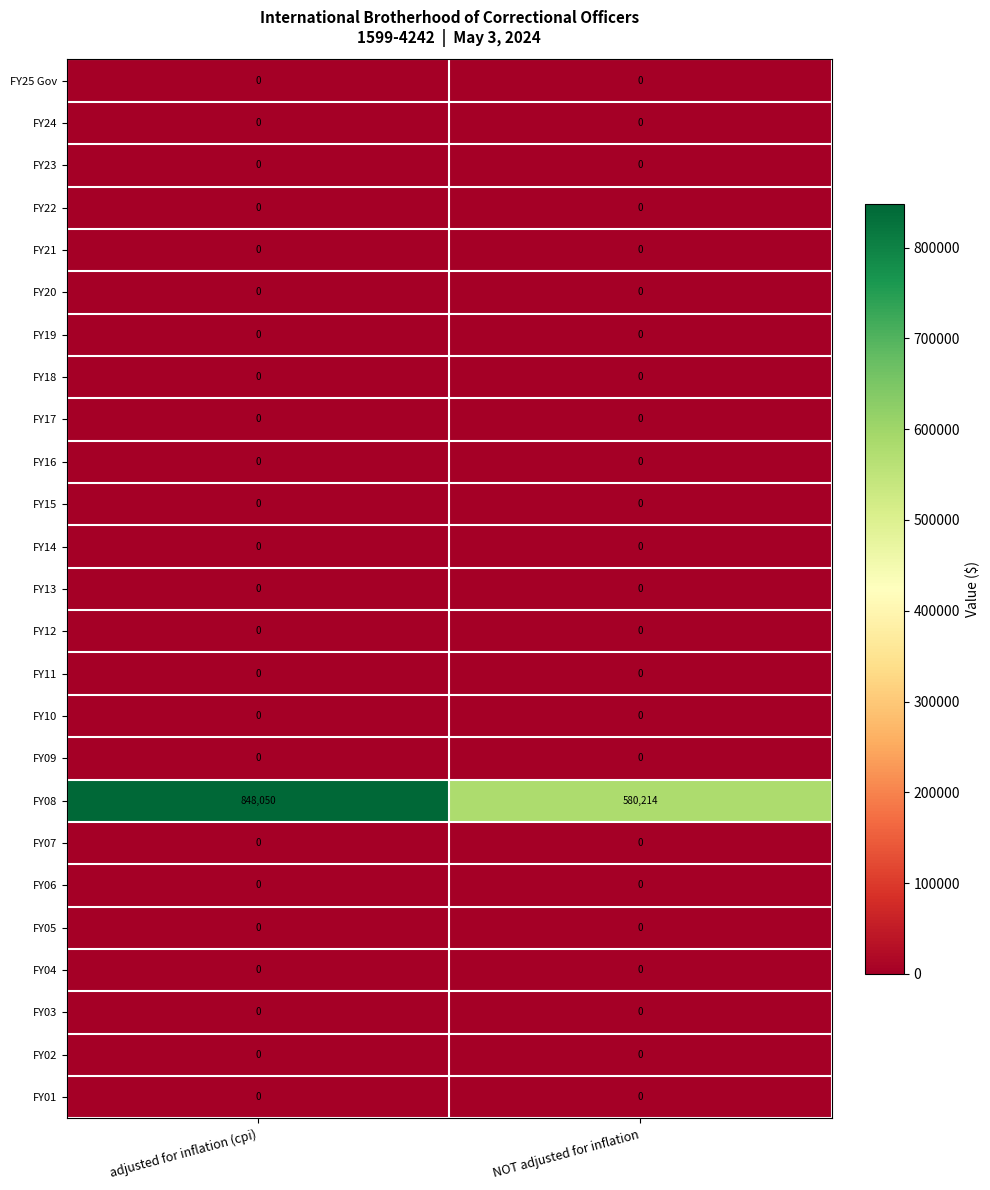

Between adjusted for inflation (cpi) and NOT adjusted for inflation, which series saw the biggest shift?

FY08